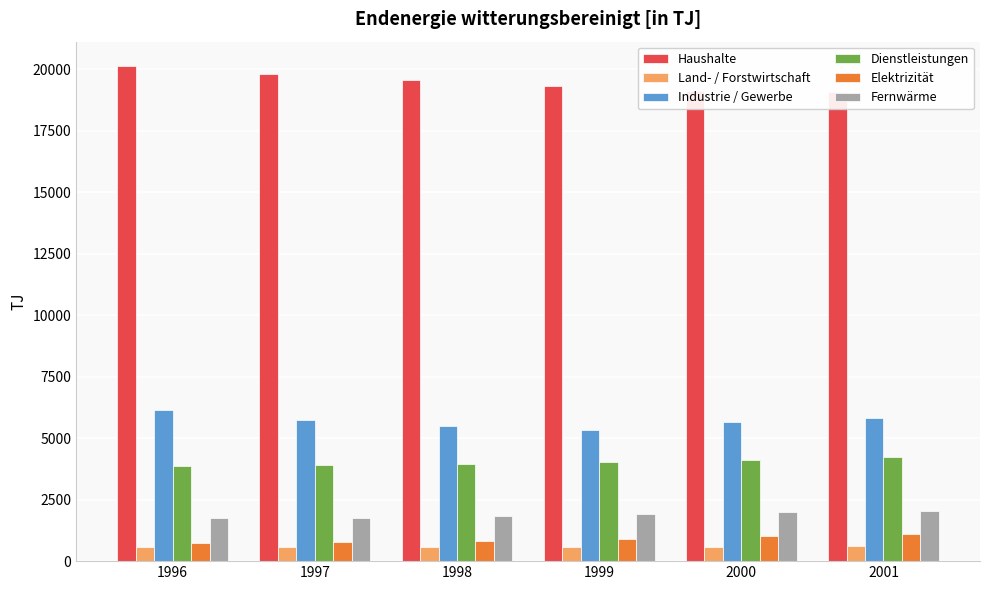

List the series in order of their peak value, lowest first.

Land- / Forstwirtschaft, Elektrizität, Fernwärme, Dienstleistungen, Industrie / Gewerbe, Haushalte